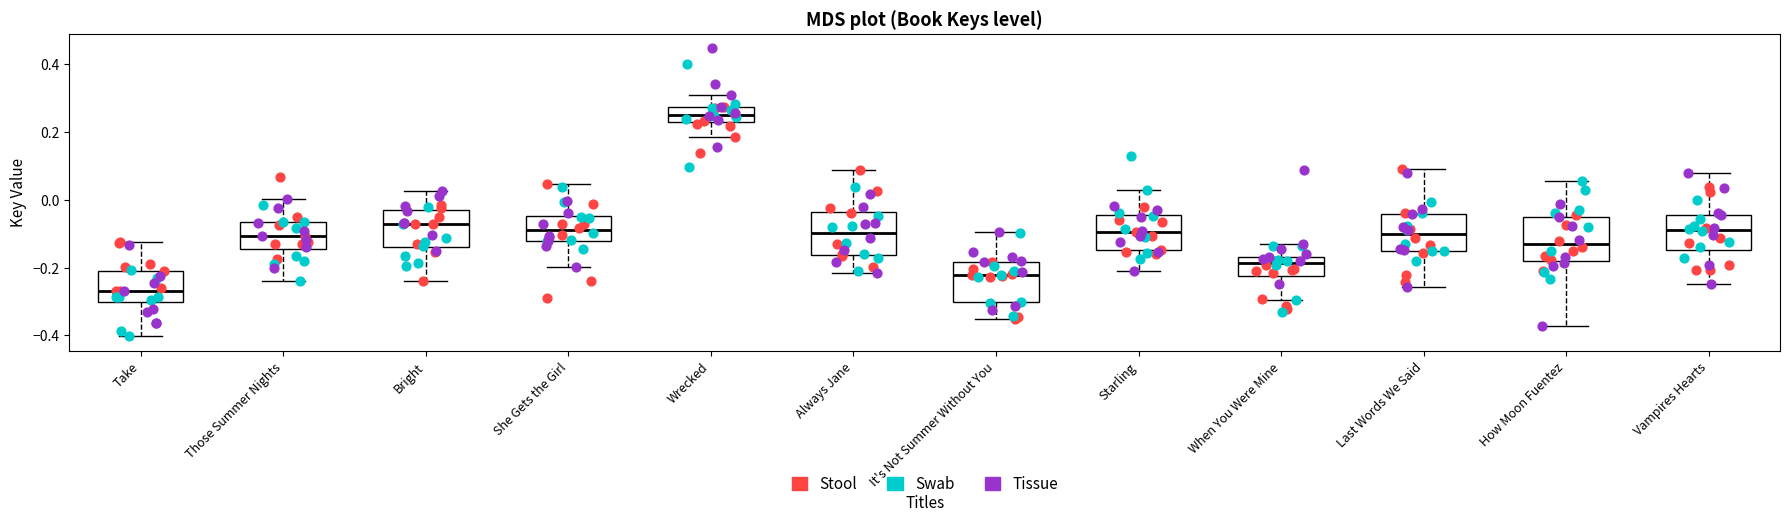

Reading left to right, read every box against the y-axis: the position of its median line, the range the box covers, and the ends of its whiskers. The values are not printed on the chart, so give them approximately, as read against the axis.

Take: median -0.26, box -0.30 to -0.20, whiskers -0.40 to -0.12
Those Summer Nights: median -0.10, box -0.14 to -0.06, whiskers -0.24 to 0.00
Bright: median -0.08, box -0.14 to -0.04, whiskers -0.24 to 0.02
She Gets the Girl: median -0.08, box -0.12 to -0.04, whiskers -0.20 to 0.04
Wrecked: median 0.24, box 0.22 to 0.28, whiskers 0.18 to 0.32
Always Jane: median -0.10, box -0.16 to -0.04, whiskers -0.22 to 0.08
It's Not Summer Without You: median -0.22, box -0.30 to -0.18, whiskers -0.36 to -0.10
Starling: median -0.10, box -0.14 to -0.04, whiskers -0.20 to 0.02
When You Were Mine: median -0.18, box -0.22 to -0.16, whiskers -0.30 to -0.14
Last Words We Said: median -0.10, box -0.16 to -0.04, whiskers -0.26 to 0.10
How Moon Fuentez: median -0.14, box -0.18 to -0.04, whiskers -0.38 to 0.06
Vampires Hearts: median -0.08, box -0.14 to -0.04, whiskers -0.24 to 0.08